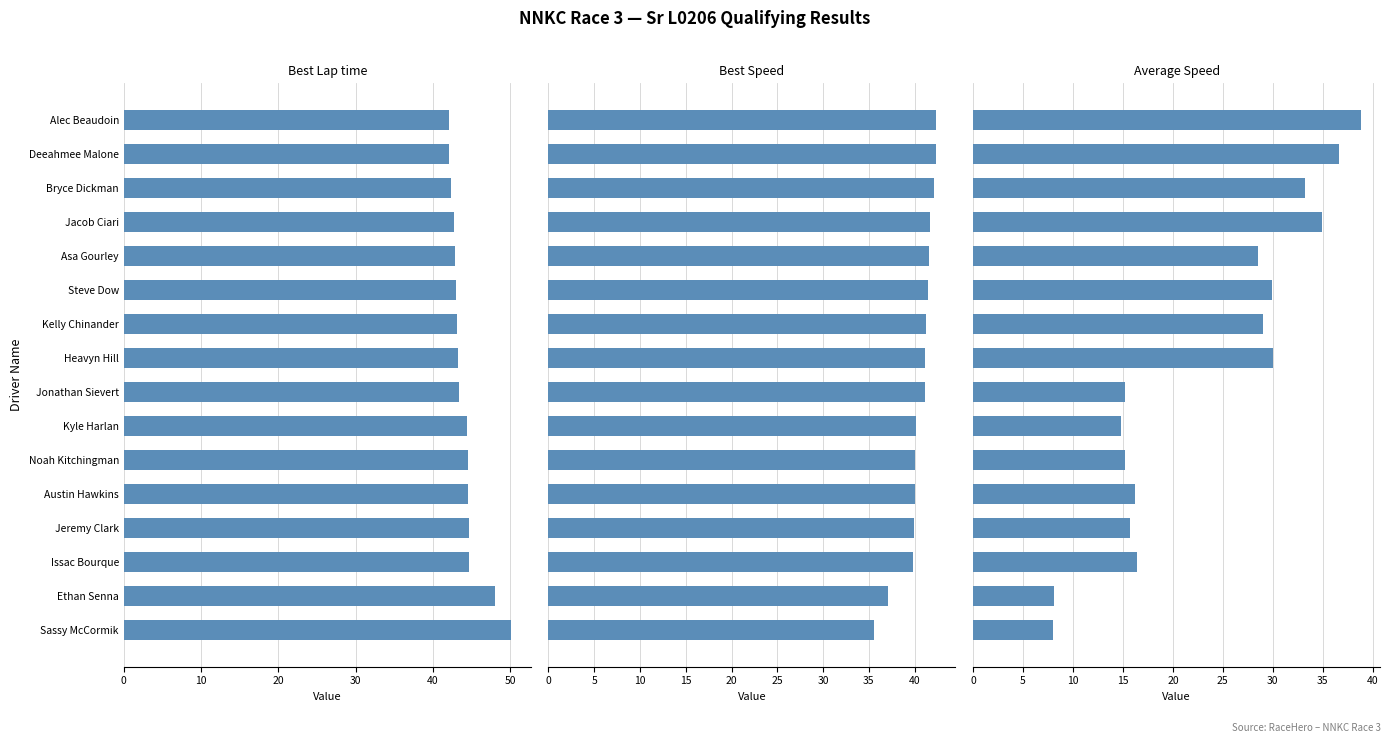

How many values in the Best Lap time series exceed 43?

10